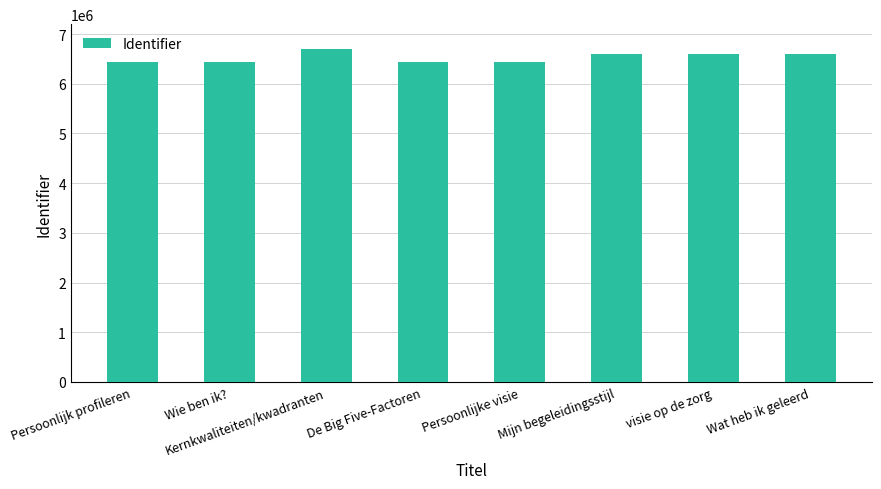

True or false: the data shows 11315648 at Persoonlijk profileren.

False